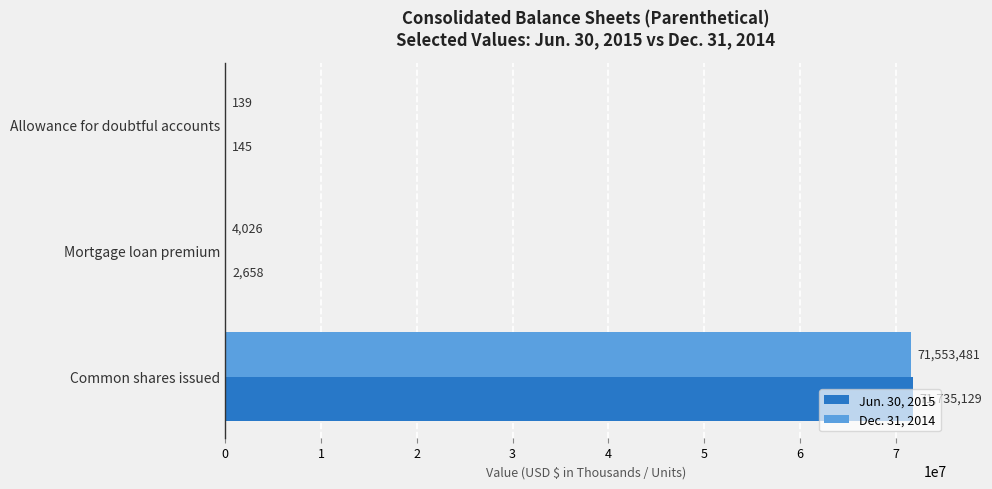

The Jun. 30, 2015 series shows 2658 at Mortgage loan premium. True or false?

True